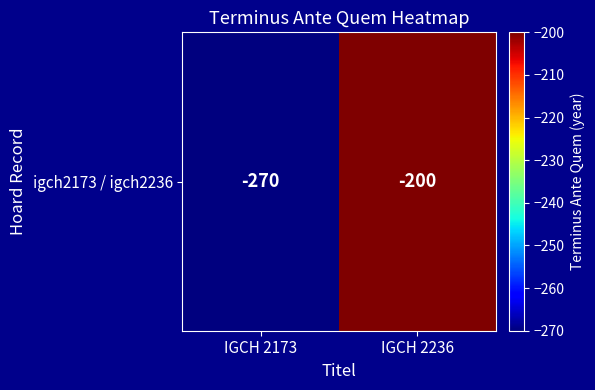

What is the average value?

-235